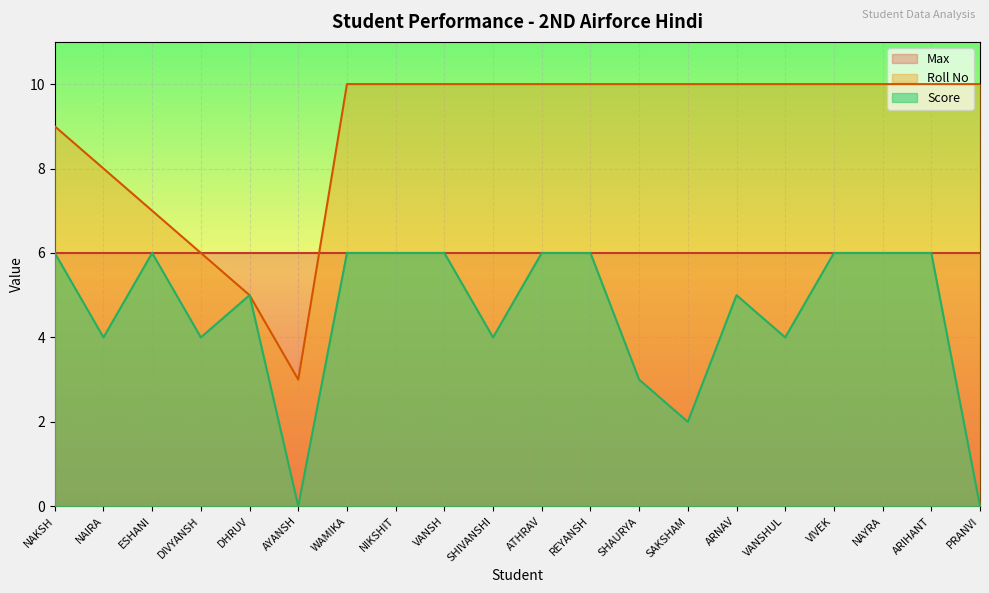

The value of Roll No at ATHRAV is 4. True or false?

False